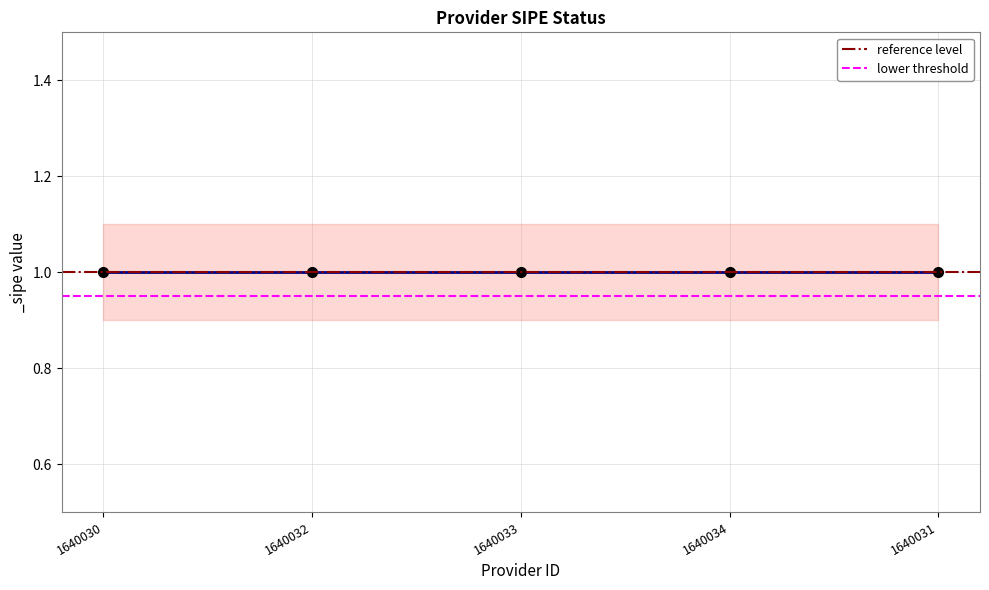

Between 1640030 and 1640032, which series saw the biggest shift?

reference level